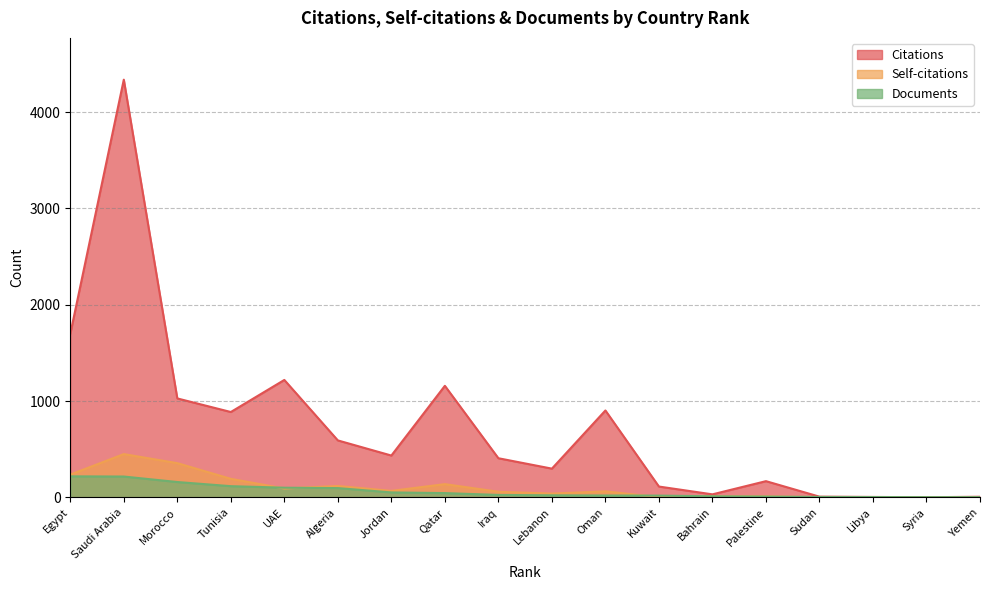

Which series changed the most between Oman and Sudan?

Citations